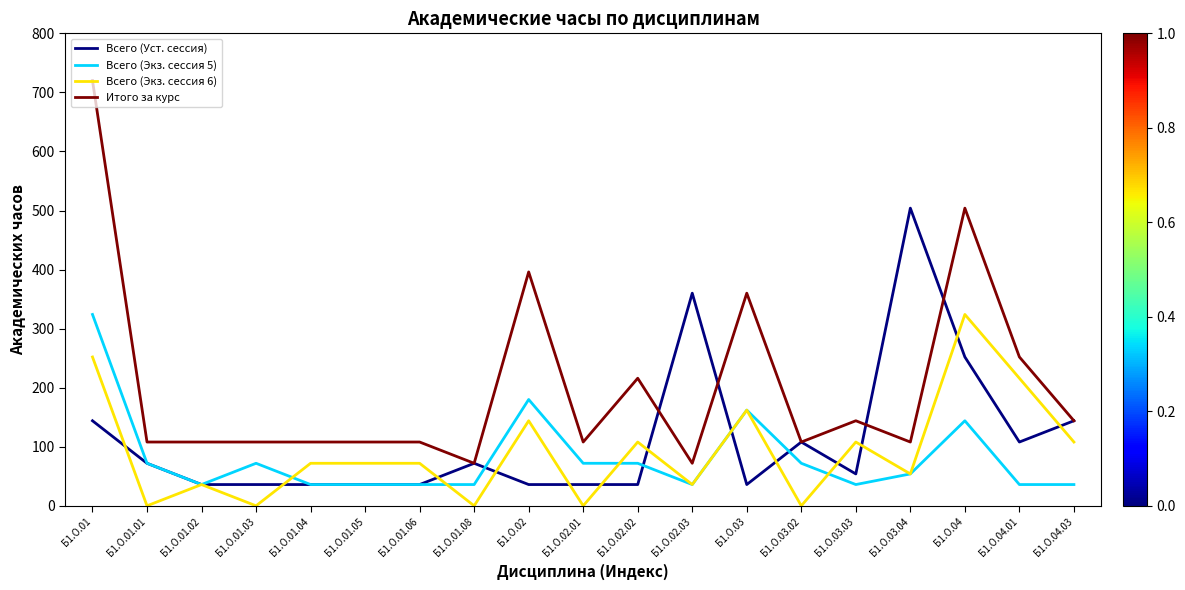

What is the difference between the maximum and second lowest values in the Итого за курс series?

648